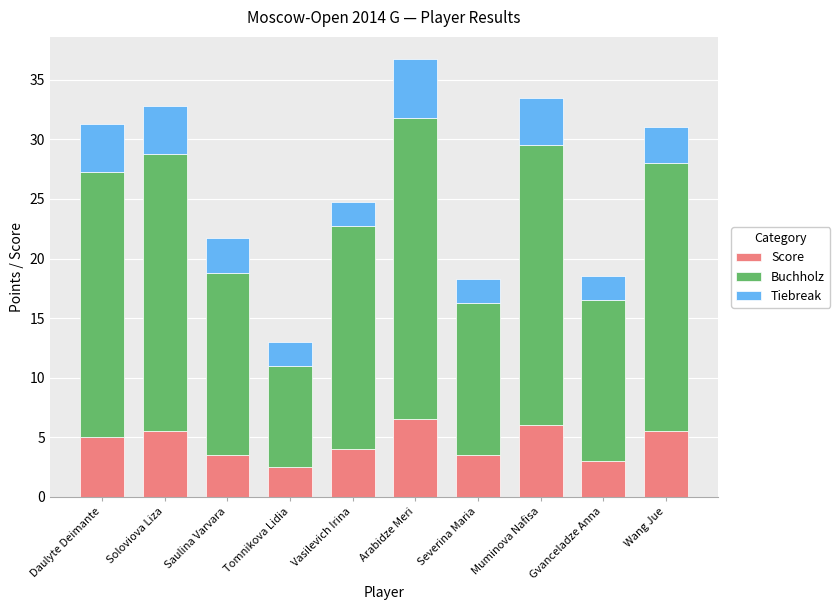

What is the total value across all series at Gvanceladze Anna?

18.5